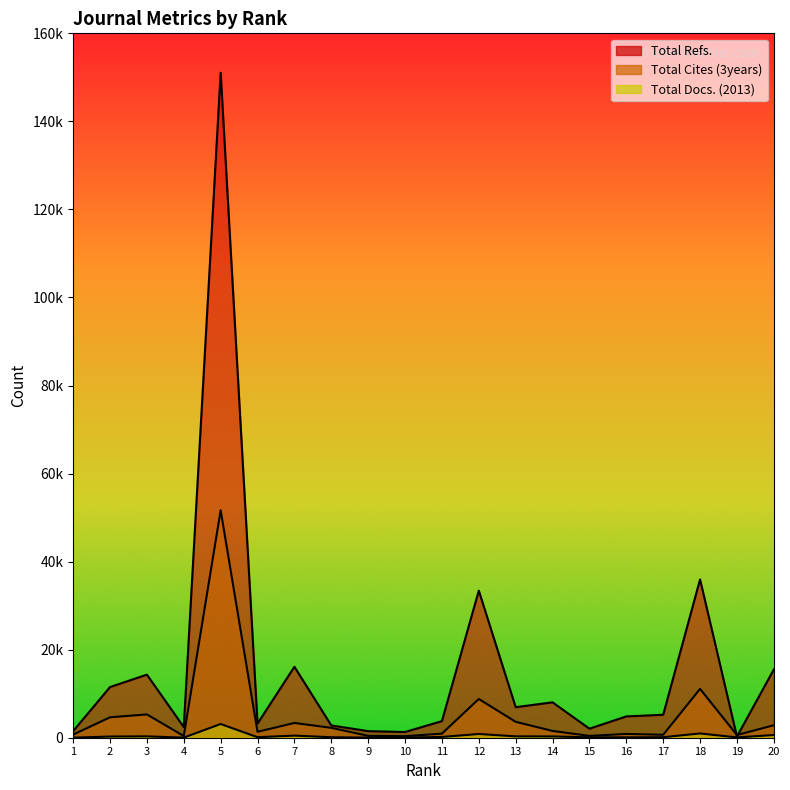

What is the difference between the second highest and second lowest values in the Total Docs. (2013) series?

947